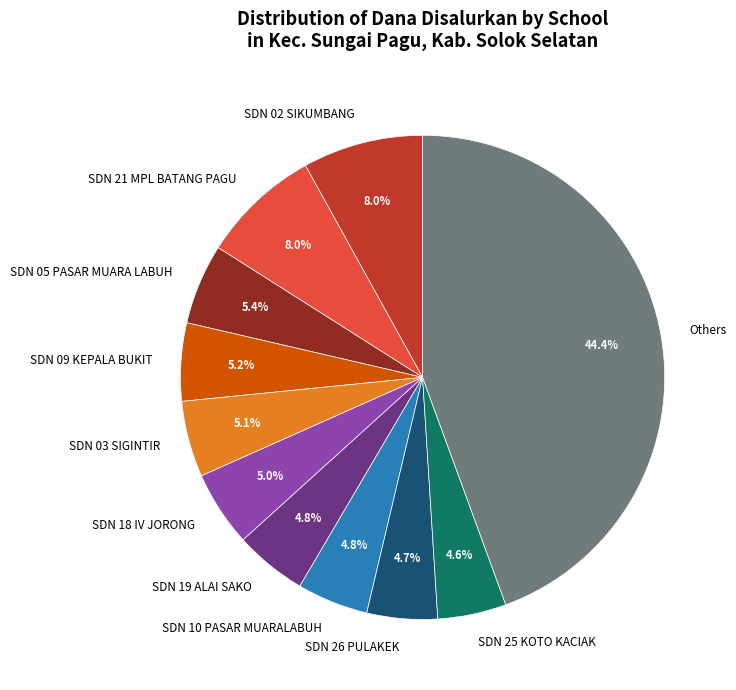

Is there any slice that represents more than half of the pie?

No